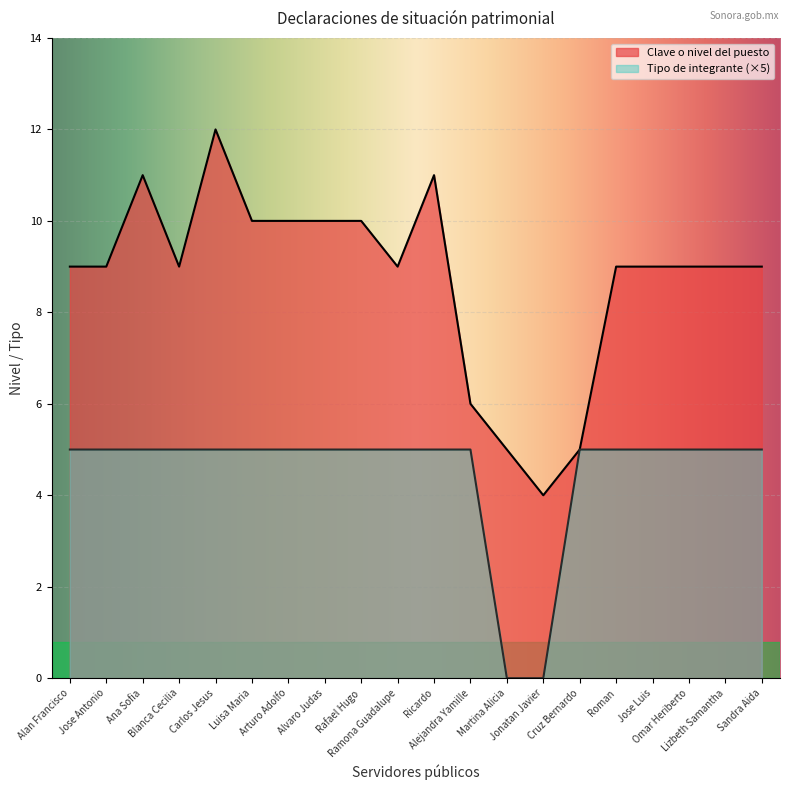

Is the value of Tipo de integrante at Jose Luis greater than the value of Clave o nivel del puesto at Carlos Jesus?

No